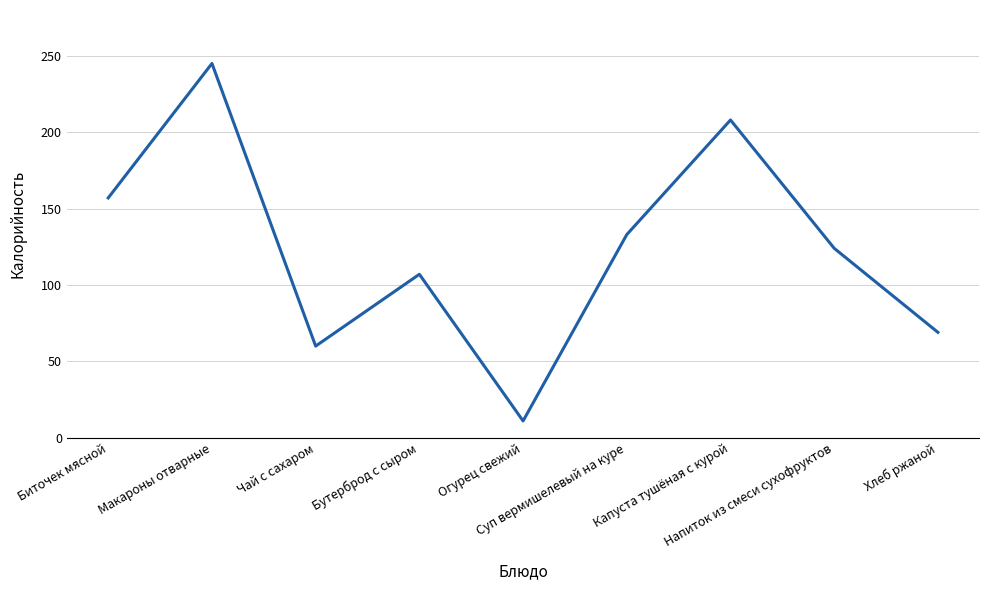

Rank the categories by value from lowest to highest.

Огурец свежий, Чай с сахаром, Хлеб ржаной, Бутерброд с сыром, Напиток из смеси сухофруктов, Суп вермишелевый на куре, Биточек мясной, Капуста тушёная с курой, Макароны отварные